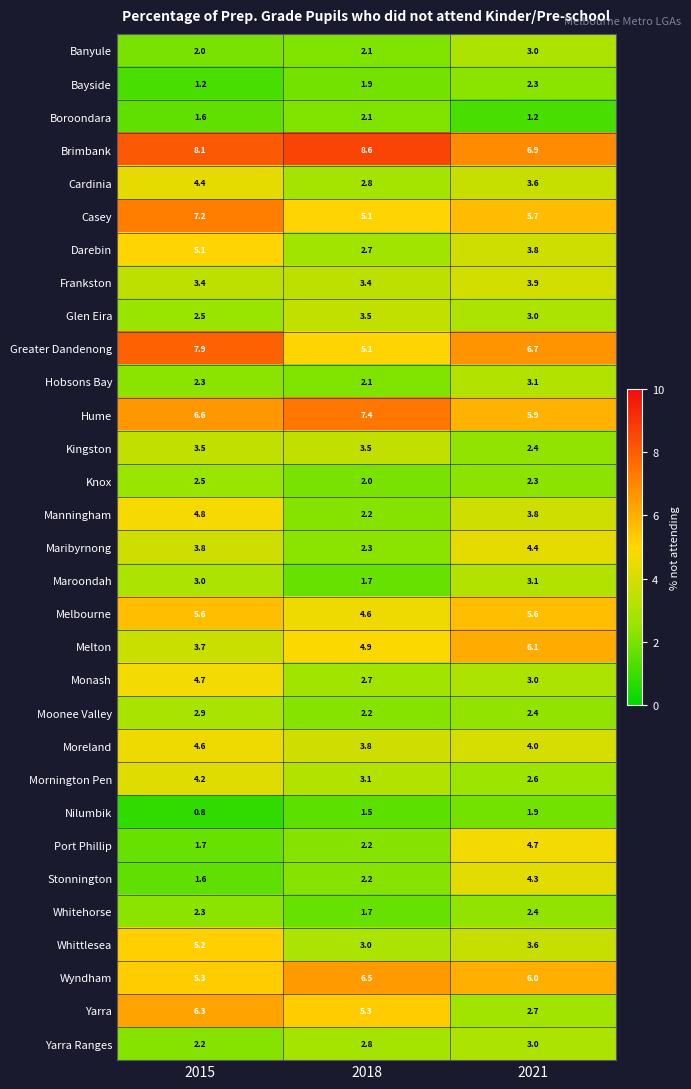

Which category has the lowest value in the Moonee Valley series?

2018